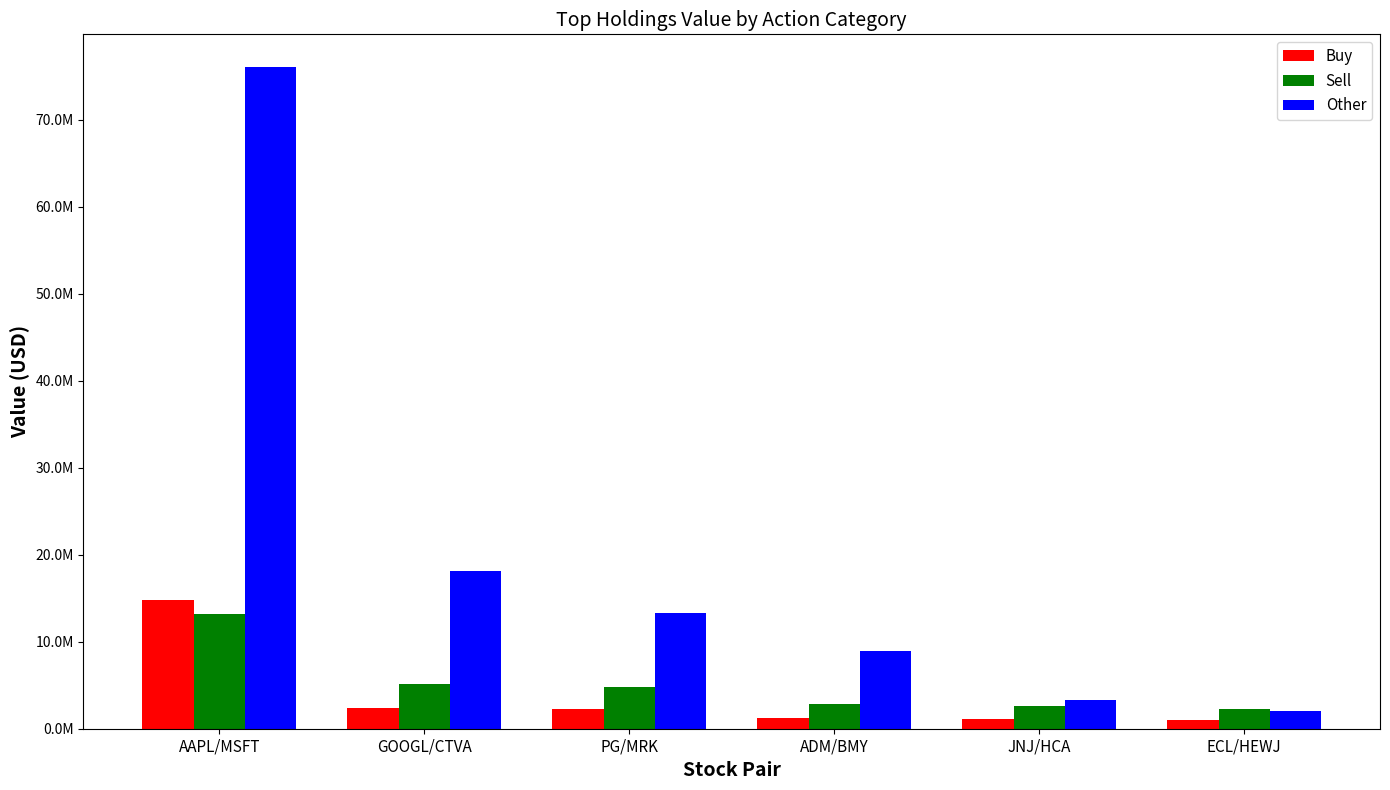

What are all the series names shown in the legend?

Buy, Sell, Other